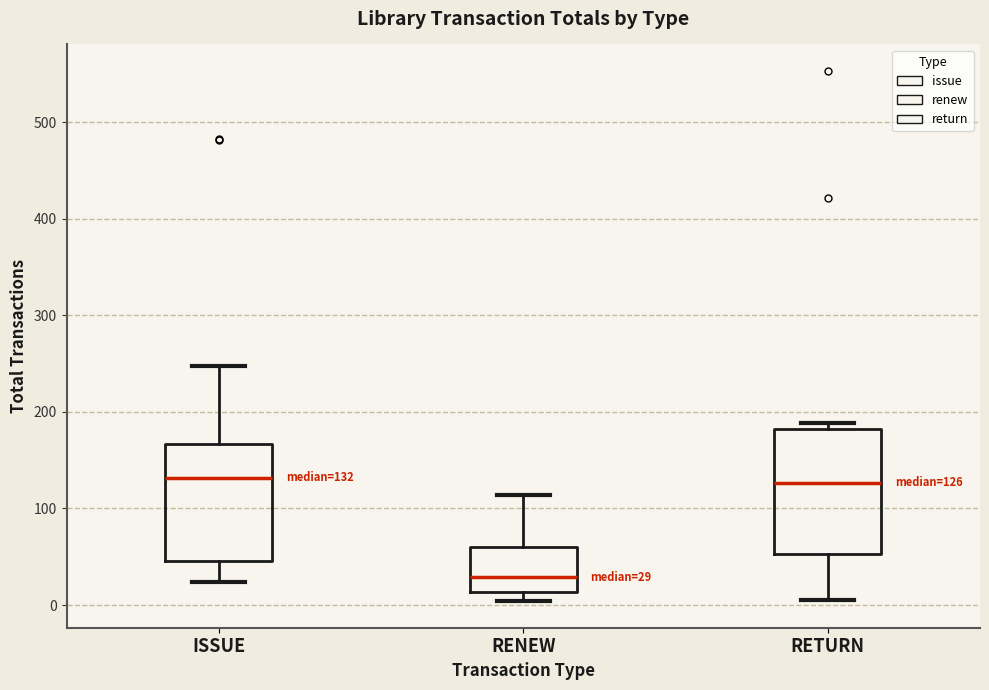

Which box has the lowest median line?

RENEW